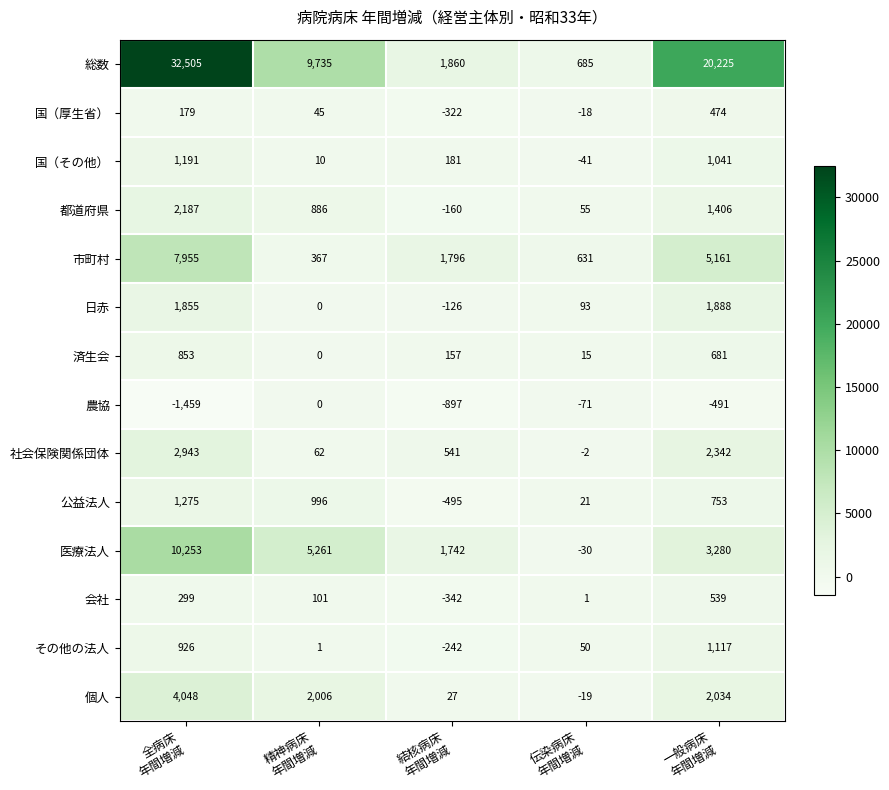

What is the difference between the maximum and second lowest values in the 会社 series?

538